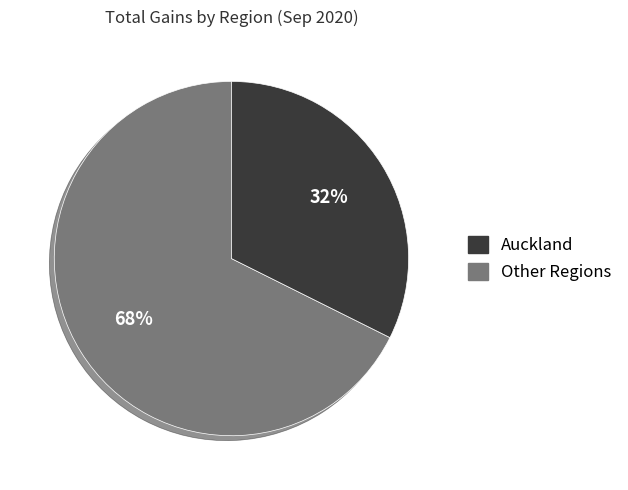

How many slices are in this pie chart?

2